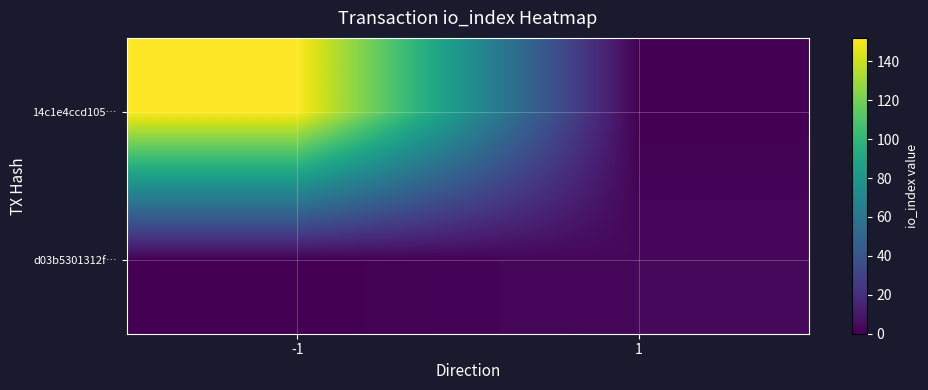

At 1, list the series in order from smallest to largest.

14c1e4ccd105…, d03b5301312f…